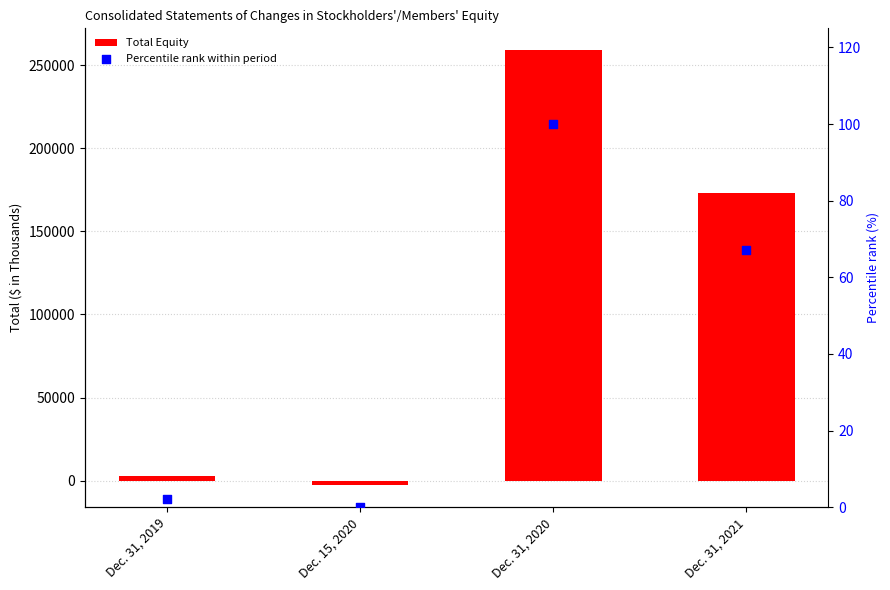

Which series has the widest spread of Y values?

Total Equity